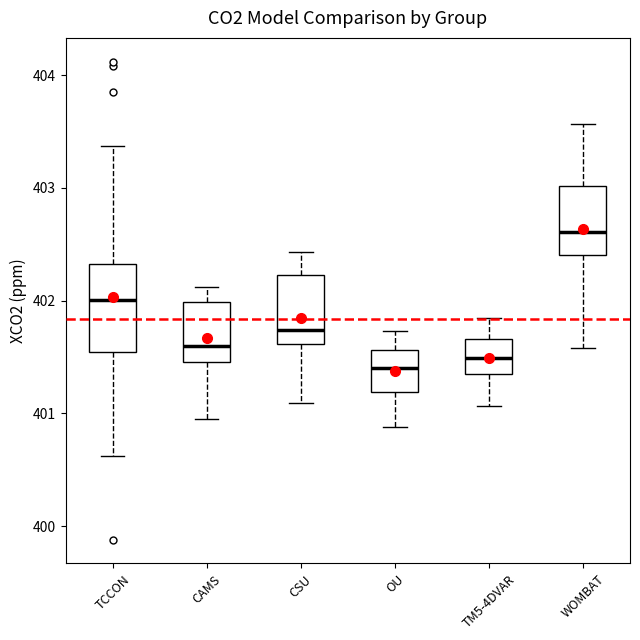

Where does the median line of the box for CAMS sit on the y-axis? The values are not printed on the chart, so give them approximately, as read against the axis.

401.6